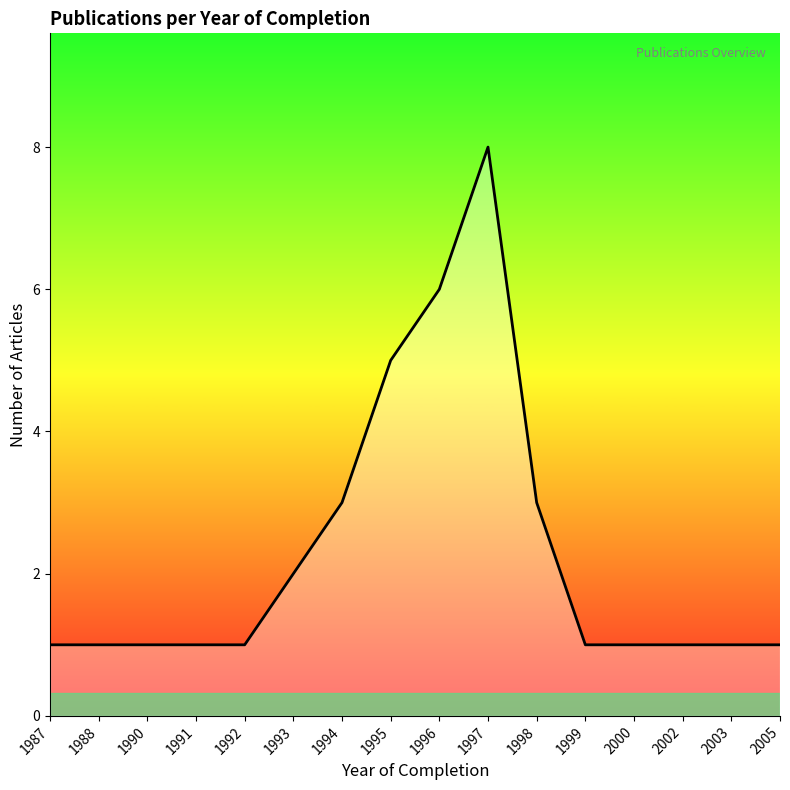

What is the approximate value at 1994?

3